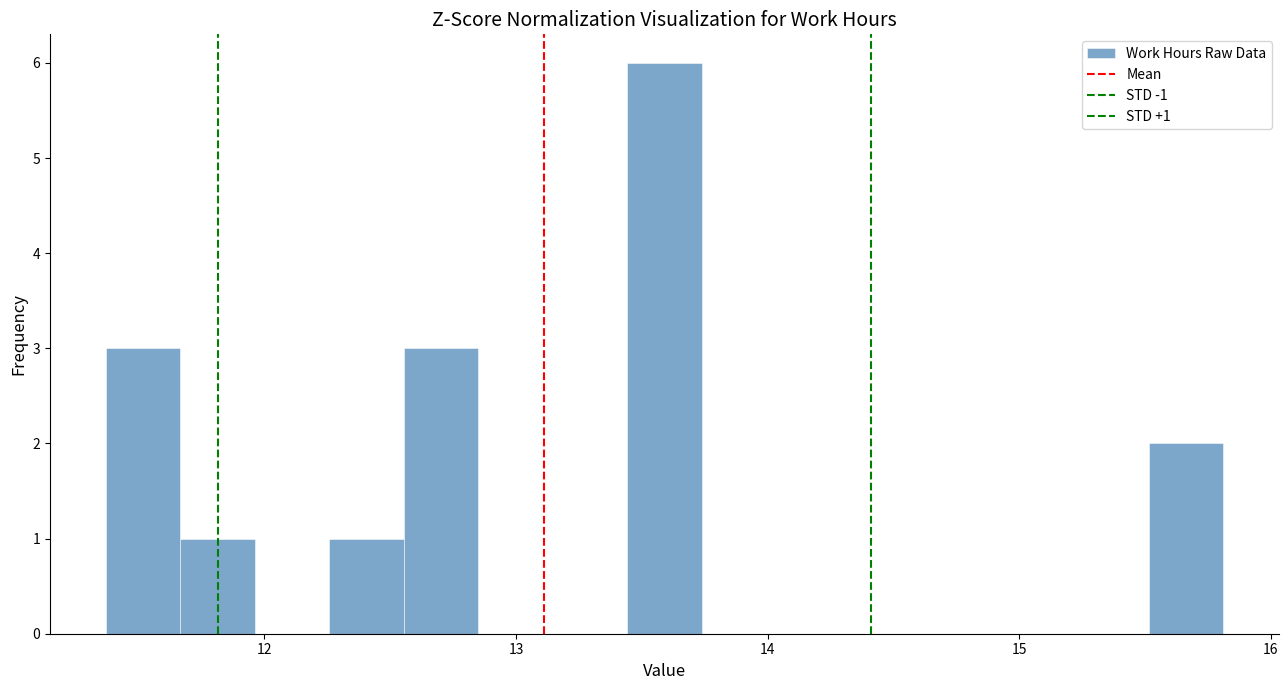

Around what value on the x-axis is the tallest bar? Give the approximate position of its centre, as read against the axis.

13.6